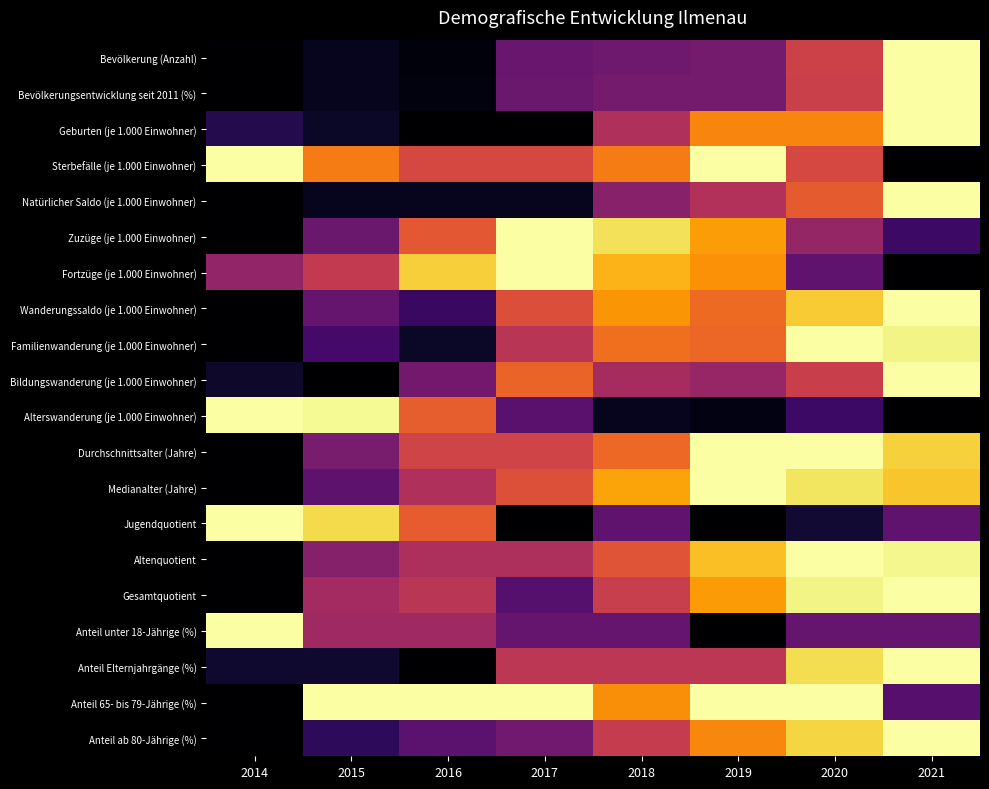

What is the difference between the highest and lowest values at 2015?

1.0